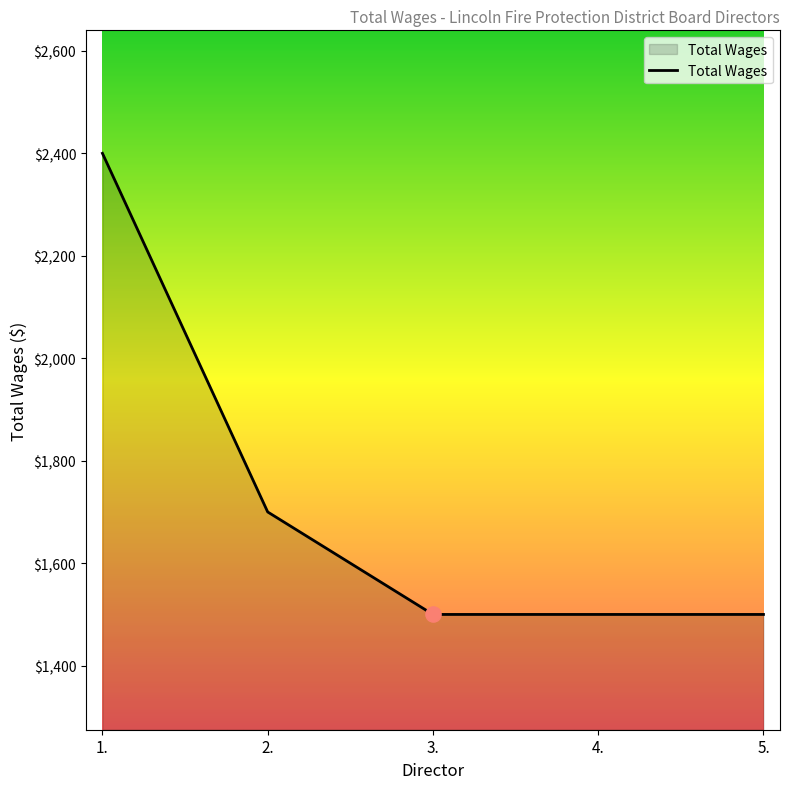

What is the change in value from 2. to 4.?

-200